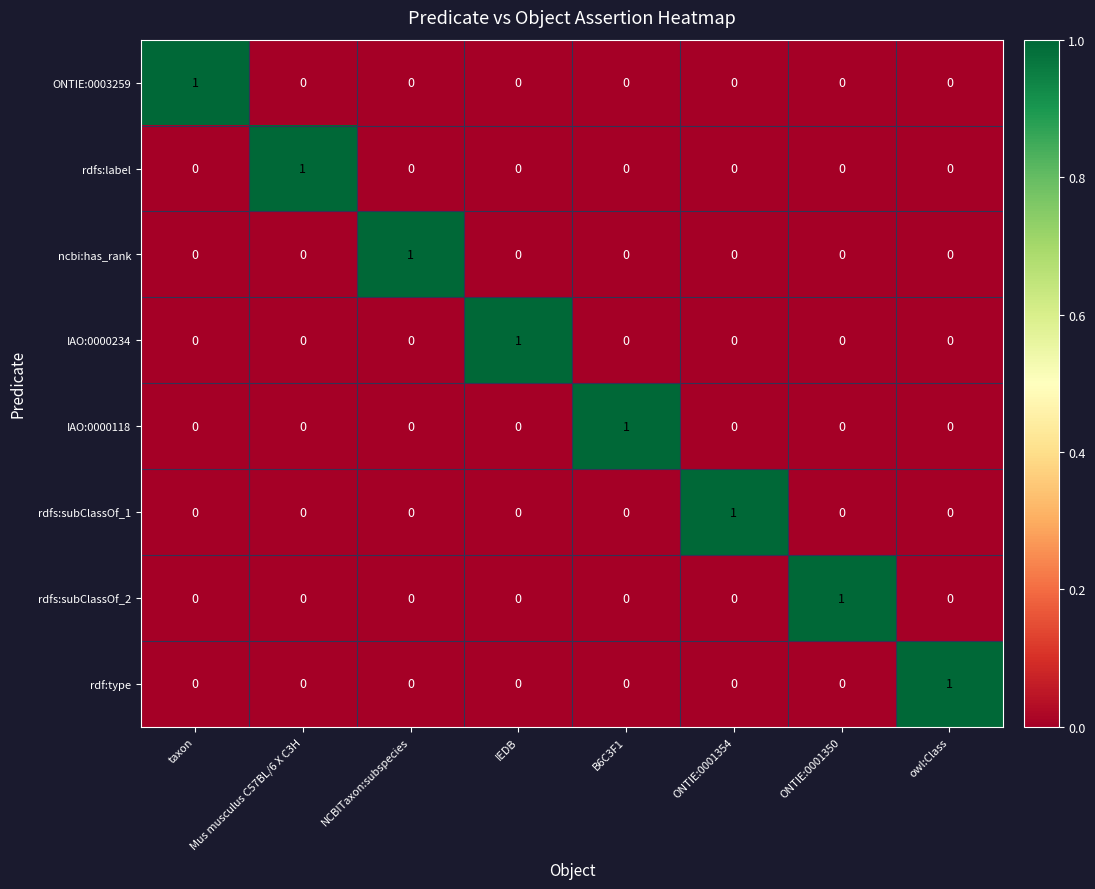

Count the number of data series in this chart.

8